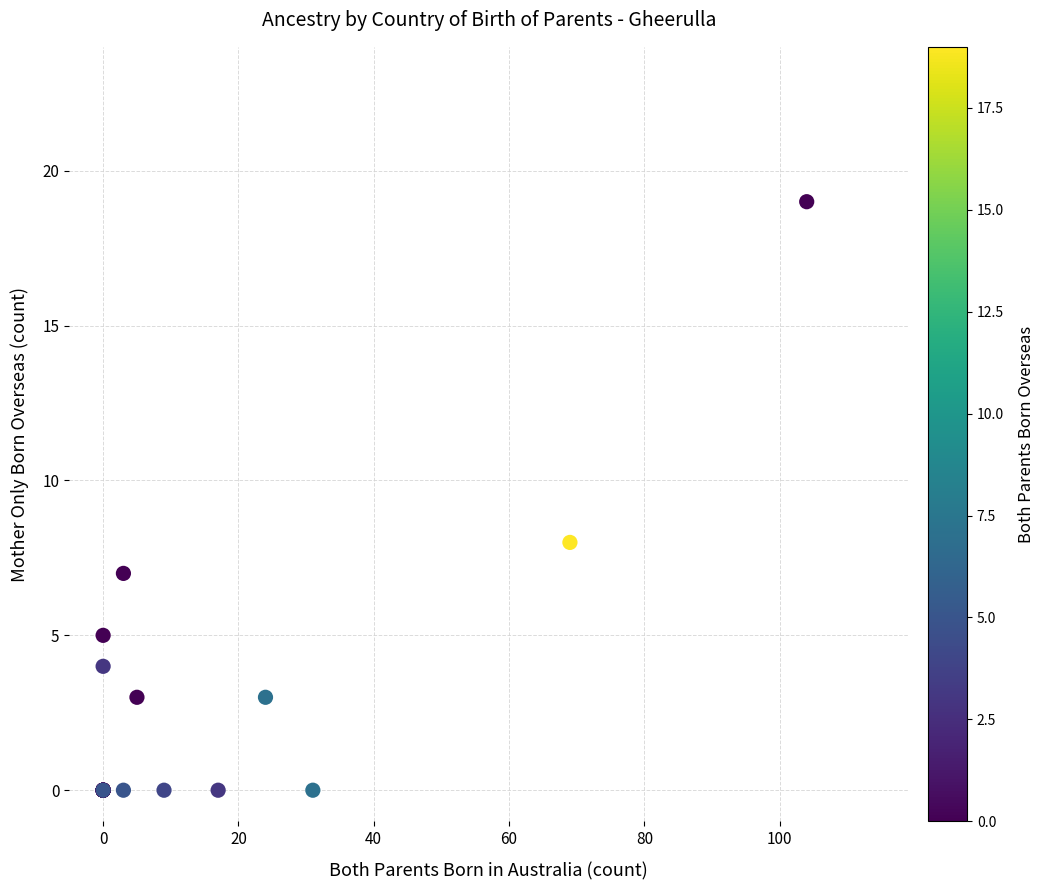

What Y value in the scatter plot is closest to 9?

8